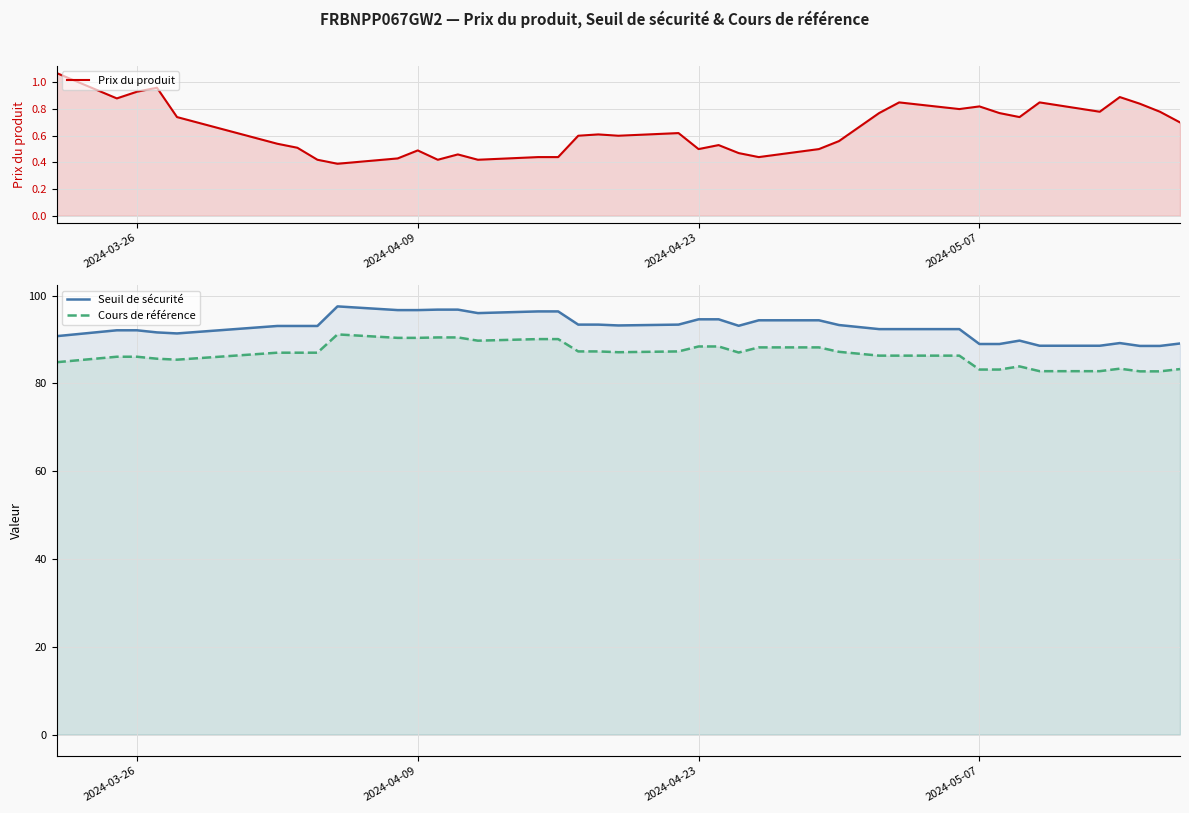

Reading left to right, what are all the values shown in this chart?

Prix du produit: 1.1	0.9	0.9	1.0	0.7	0.5	0.5	0.4	0.4	0.4	0.5	0.4	0.5	0.4	0.4	0.4	0.6	0.6	0.6	0.6	0.5	0.5	0.5	0.4	0.5	0.6	0.8	0.8	0.8	0.8	0.8	0.7	0.8	0.8	0.9	0.8	0.8	0.7
Seuil de sécurité: 90.8	92.1	92.1	91.6	91.4	93.1	93.1	93.1	97.6	96.7	96.7	96.8	96.8	96.0	96.4	96.4	93.4	93.4	93.2	93.4	94.6	94.6	93.1	94.4	94.4	93.3	92.4	92.4	92.4	89.0	89.0	89.8	88.6	88.6	89.2	88.5	88.5	89.1
Cours de référence: 84.8	86.1	86.1	85.6	85.4	87.0	87.0	87.0	91.2	90.4	90.4	90.5	90.5	89.7	90.1	90.1	87.3	87.3	87.1	87.3	88.4	88.4	87.0	88.2	88.2	87.2	86.3	86.3	86.3	83.2	83.2	83.9	82.8	82.8	83.4	82.8	82.8	83.3